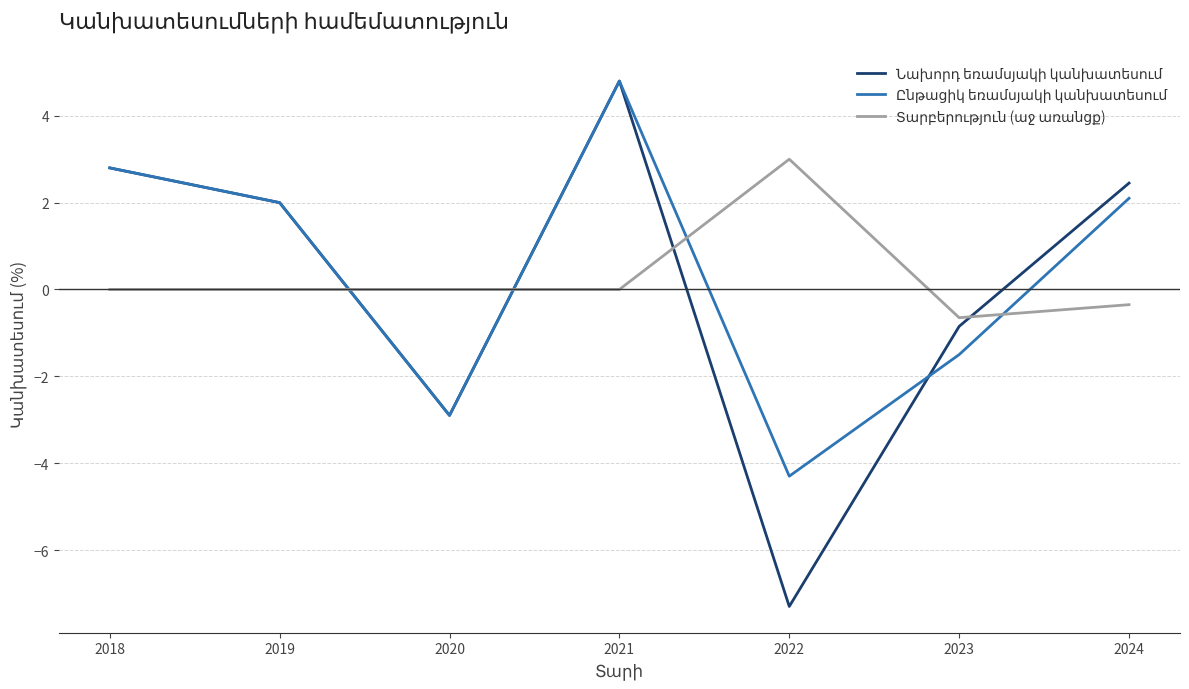

What is the minimum value shown in the chart?

-7.3